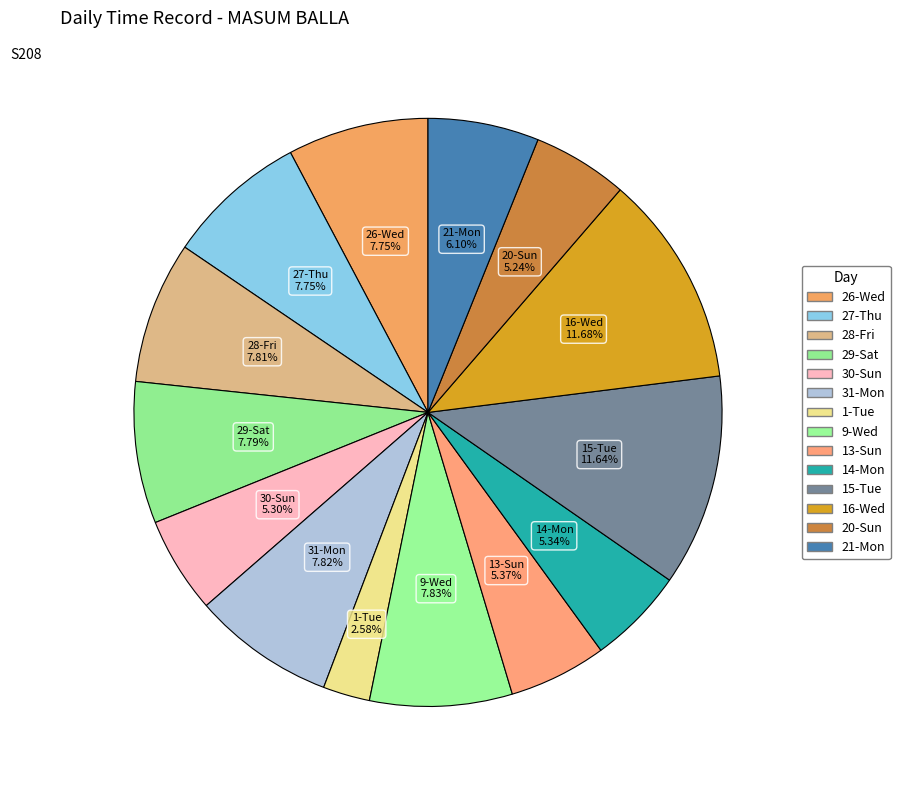

How many slices are in this pie chart?

14